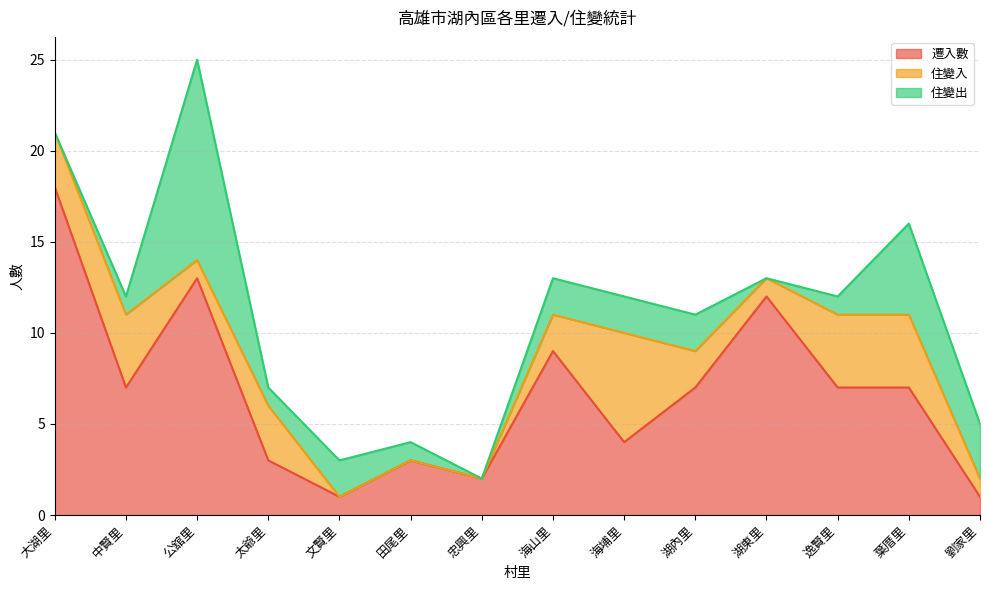

The 住變出 series shows 4 at 海山里. True or false?

False